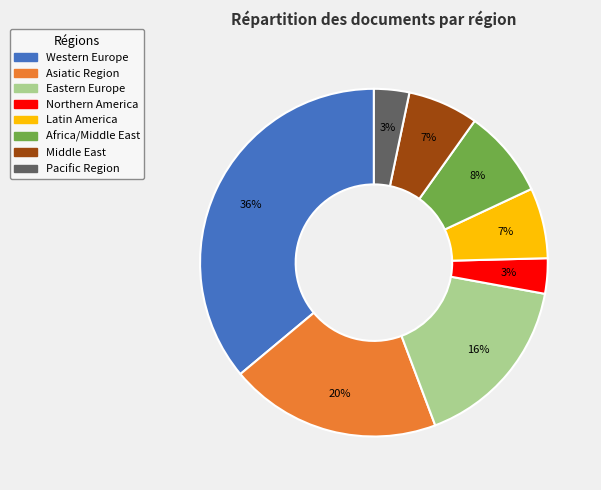

Which slice is the largest?

Western Europe